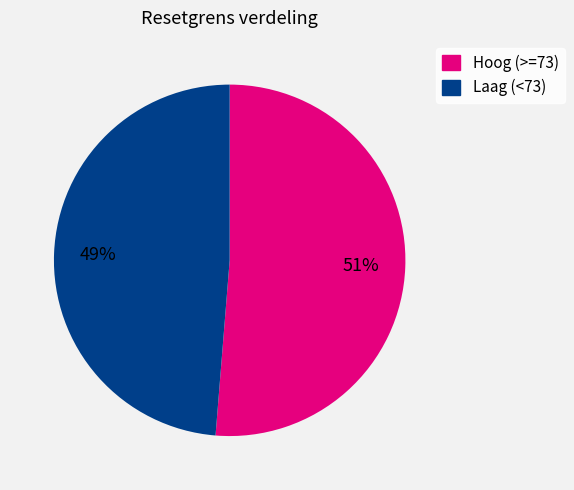

Does Hoog (>=73) represent more than half of the total?

Yes